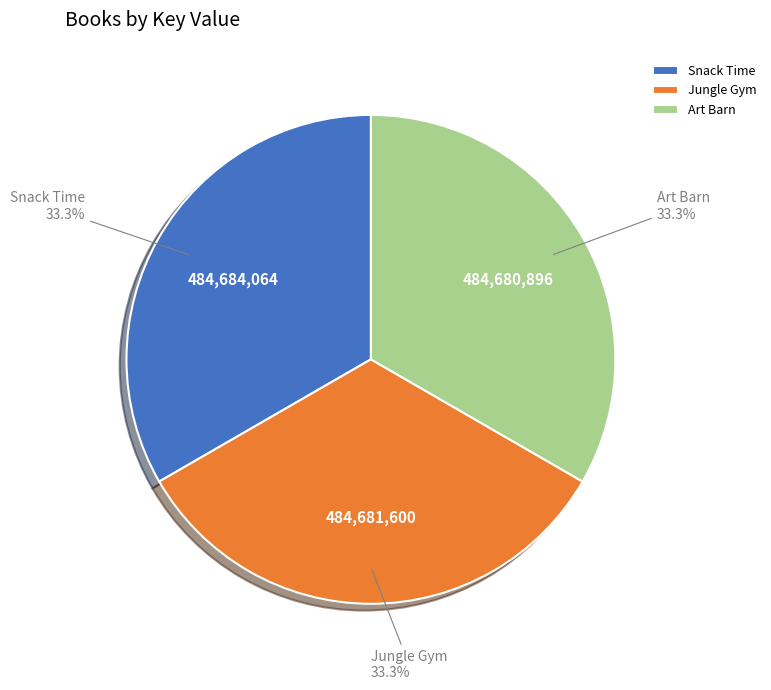

Is it true that Snack Time is 33% of the pie?

True